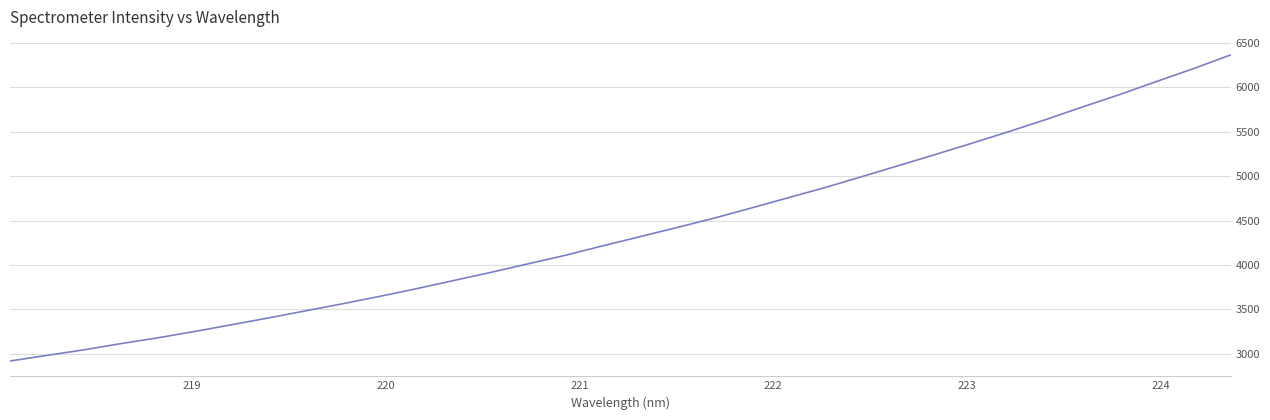

What is the smallest value displayed?

2919.8